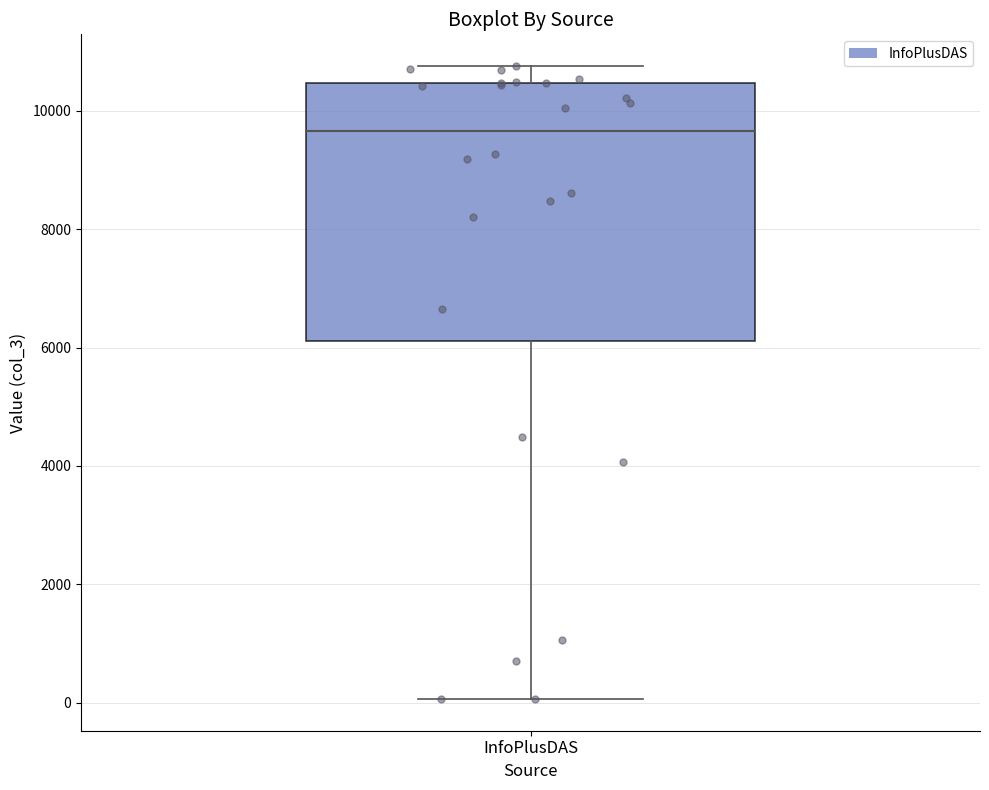

Where is the upper edge of the box for InfoPlusDAS on the y-axis? The values are not printed on the chart, so give them approximately, as read against the axis.

10400